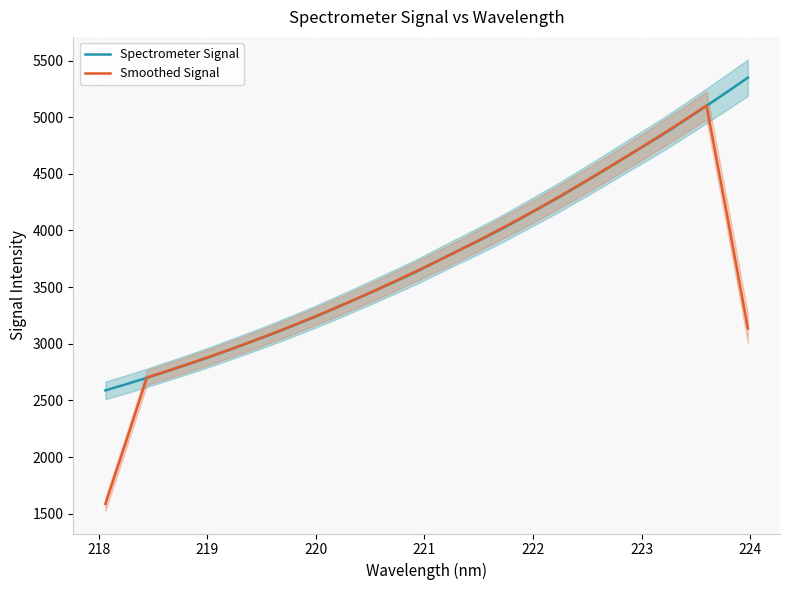

What is the maximum value for Spectrometer Signal?

5349.4